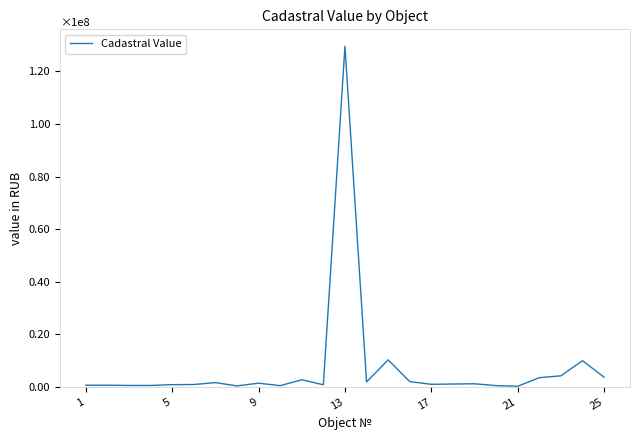

What is the sum of all values?

180503016.2